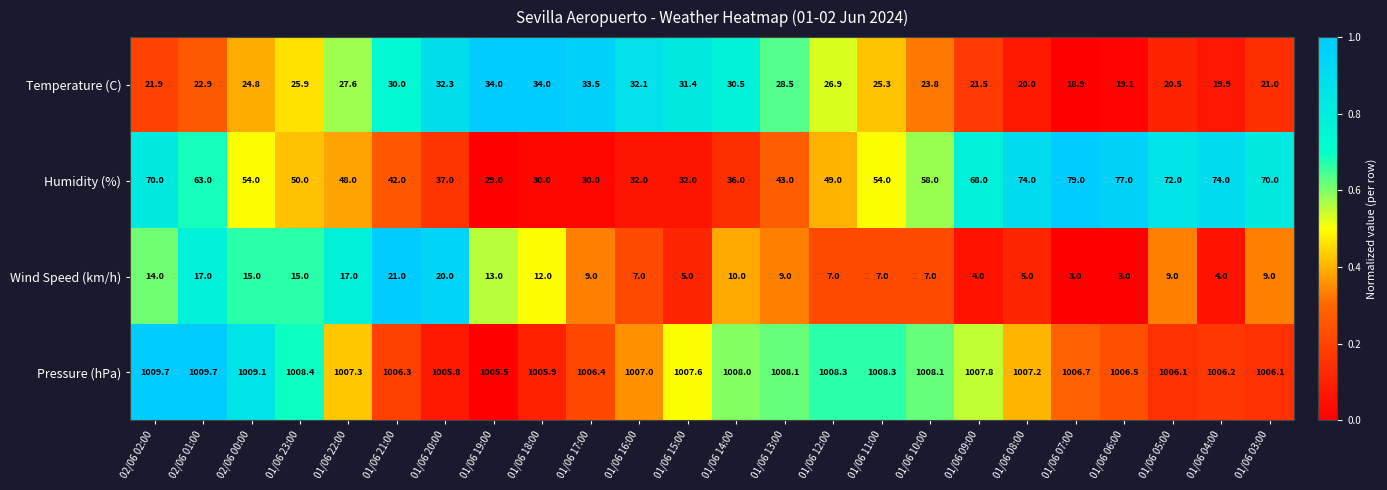

Where does the Humidity (%) series first go above 54?

02/06 02:00